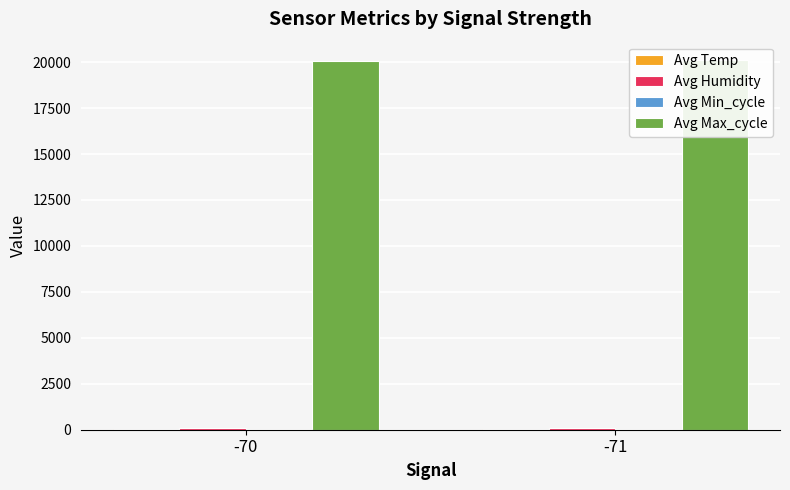

Which series changed the most between -70 and -71?

Avg Max_cycle